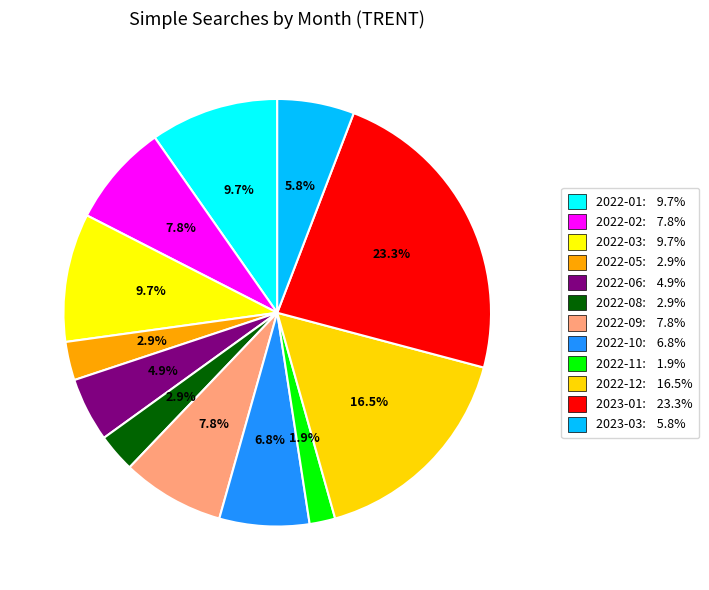

How many slices are in this pie chart?

12